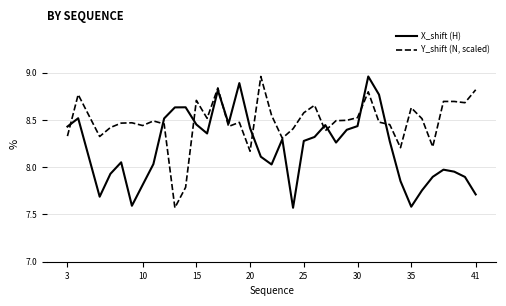

Rank the series by their average value, from highest to lowest.

Y_shift (N, scaled), X_shift (H)